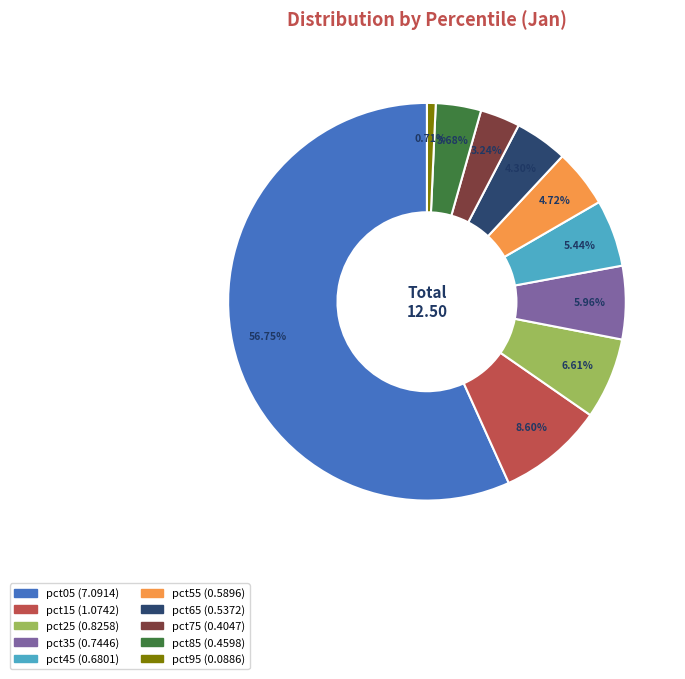

Does pct15 account for over 50% of the chart?

No